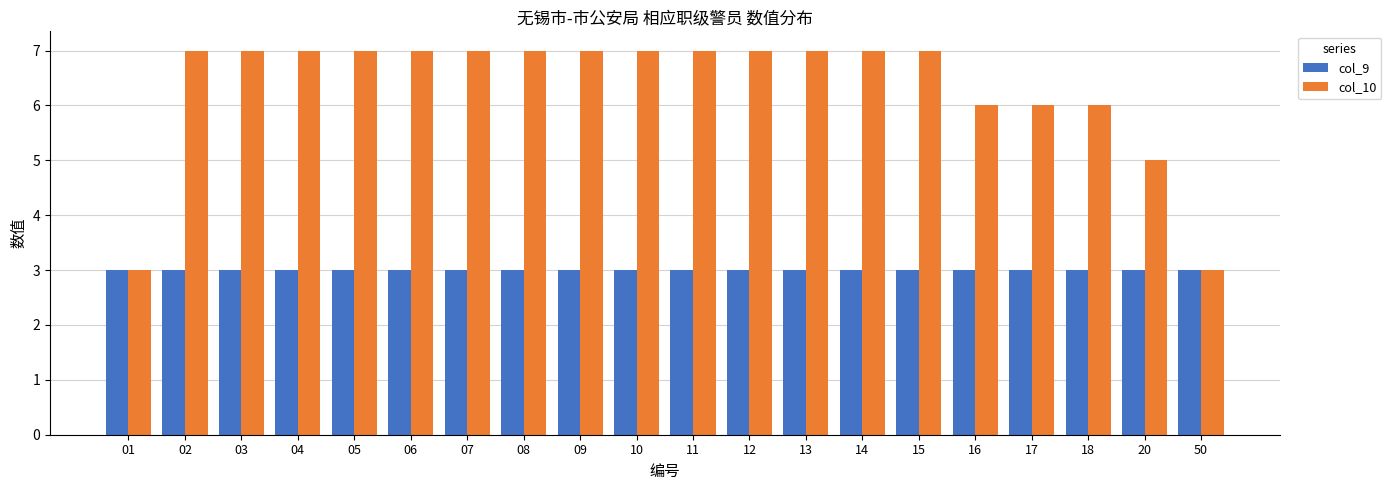

What is the maximum value shown in the chart?

7